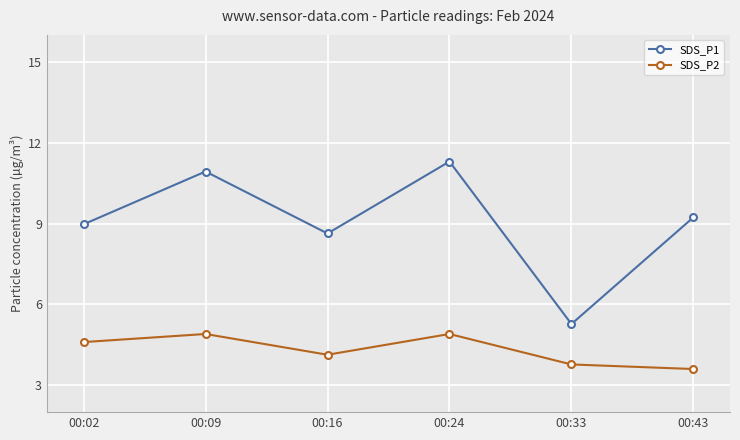

Reading right to left, list all the values displayed in this chart.

SDS_P1: 00:43=9.2	00:33=5.3	00:24=11.3	00:16=8.6	00:09=10.9	00:02=9.0
SDS_P2: 00:43=3.6	00:33=3.8	00:24=4.9	00:16=4.1	00:09=4.9	00:02=4.6